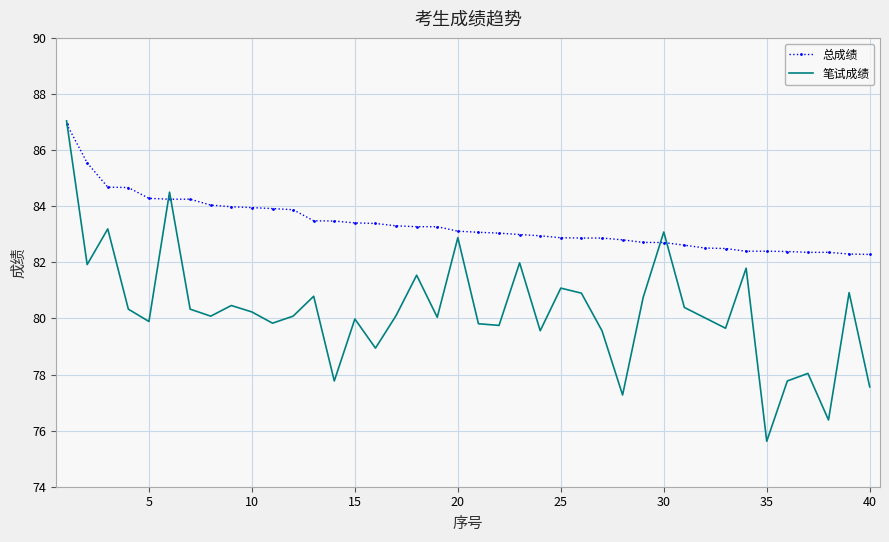

What is the minimum value for 笔试成绩?

75.6